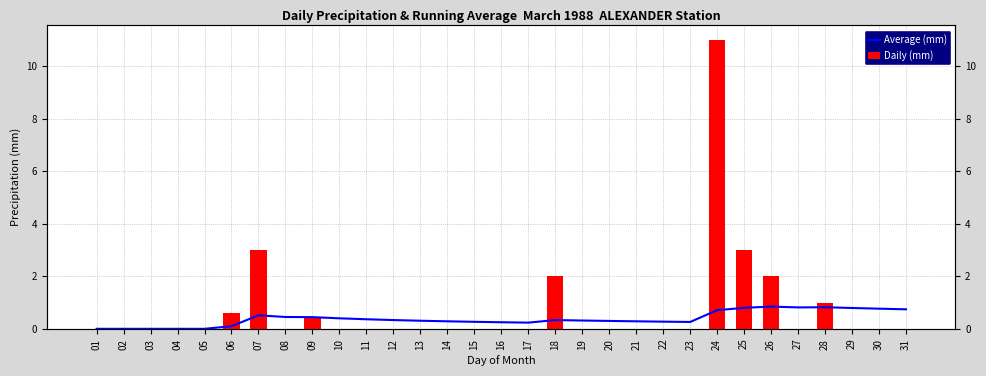

Which series has the largest total across all categories?

Daily (mm)